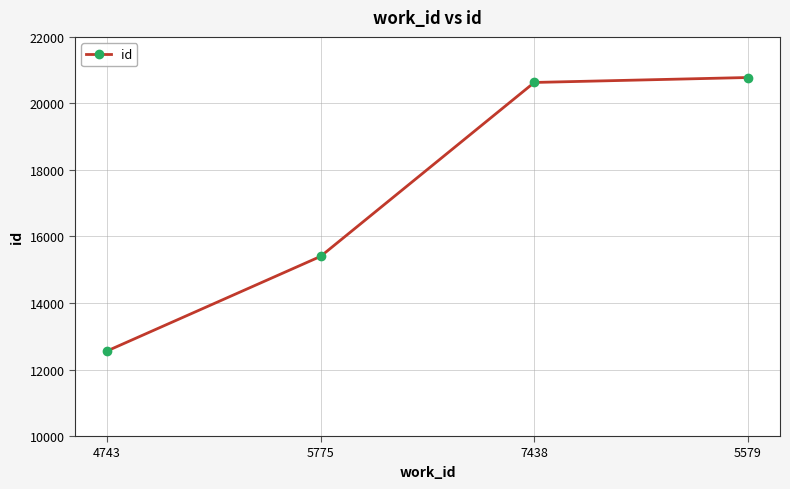

The chart shows a value of 27551 at 5775. True or false?

False